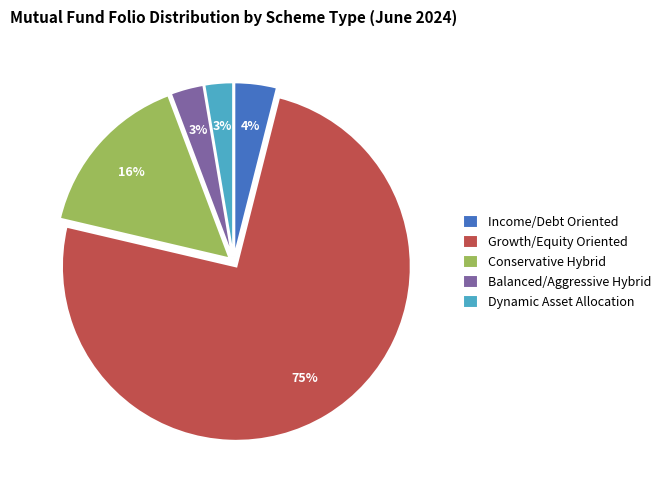

Is the sum of Dynamic Asset Allocation and Conservative Hybrid greater than half?

No